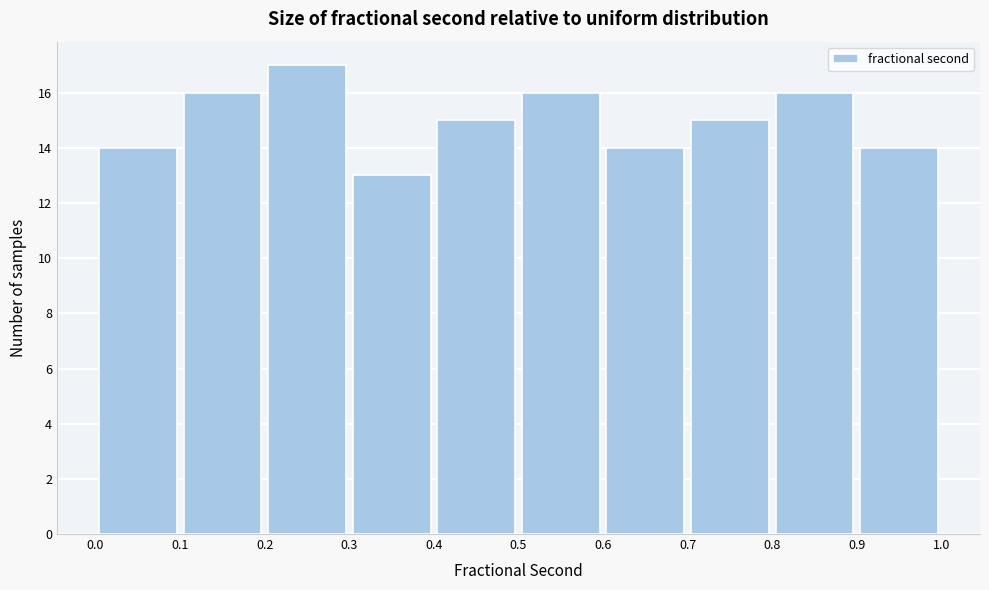

Reading left to right, transcribe this chart: for each bar, give the range it covers on the x-axis and its height. The values are not printed on the chart, so give them approximately, as read against the axis.

0.0 to 0.1: 14
0.1 to 0.2: 16
0.2 to 0.3: 17
0.3 to 0.4: 13
0.4 to 0.5: 15
0.5 to 0.6: 16
0.6 to 0.7: 14
0.7 to 0.8: 15
0.8 to 0.9: 16
0.9 to 1.0: 14